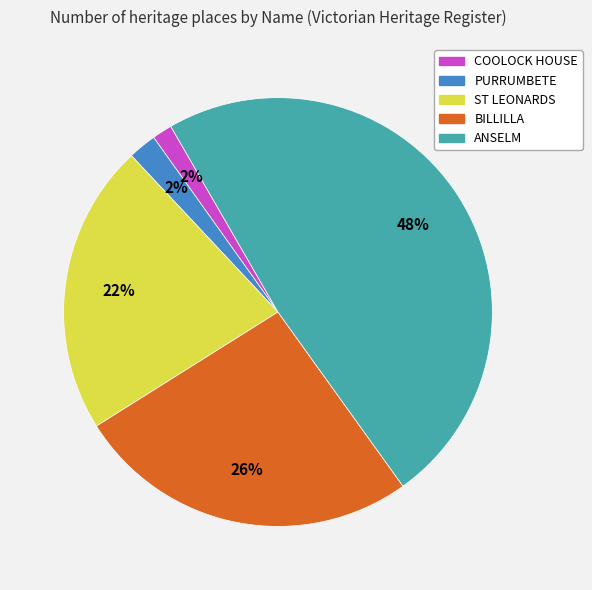

The ST LEONARDS slice represents 22% of the pie. True or false?

True